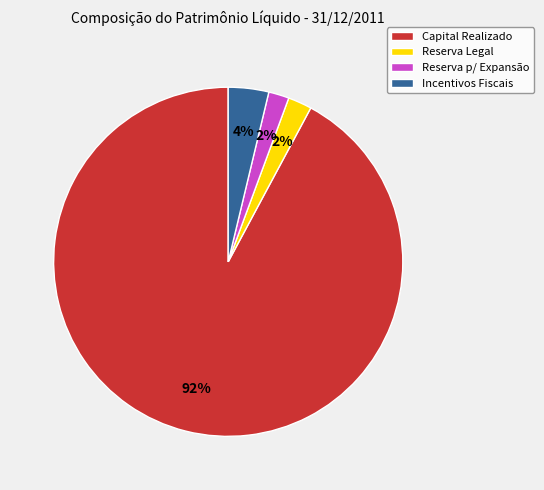

Is it true that Capital Realizado is 99% of the pie?

False